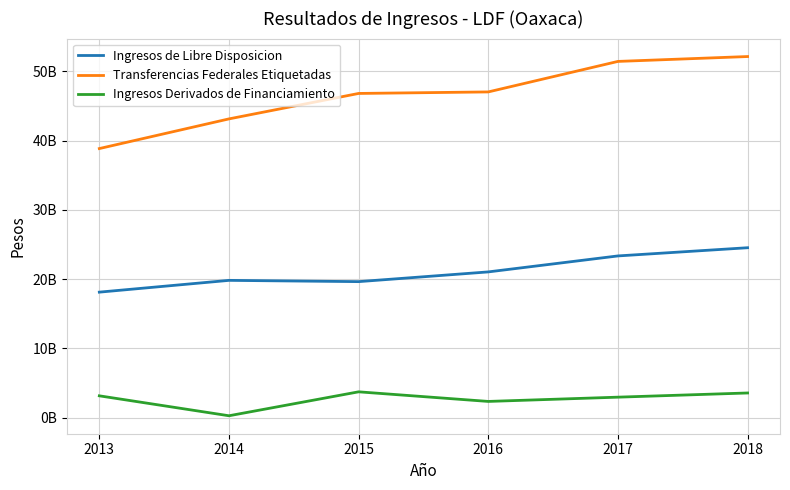

Reading left to right, transcribe all the data shown in this chart.

Ingresos de Libre Disposicion: 18131350189.0	19831343000.0	19648405143.0	21052606163.0	23358677849.0	24541564878.4
Transferencias Federales Etiquetadas: 38854562284.0	43137376622.0	46810445526.0	47030456523.0	51433244372.0	52137873987.7
Ingresos Derivados de Financiamiento: 3166693861.0	288702535.0	3743616830.0	2357520027.0	2973133510.3	3576645562.3